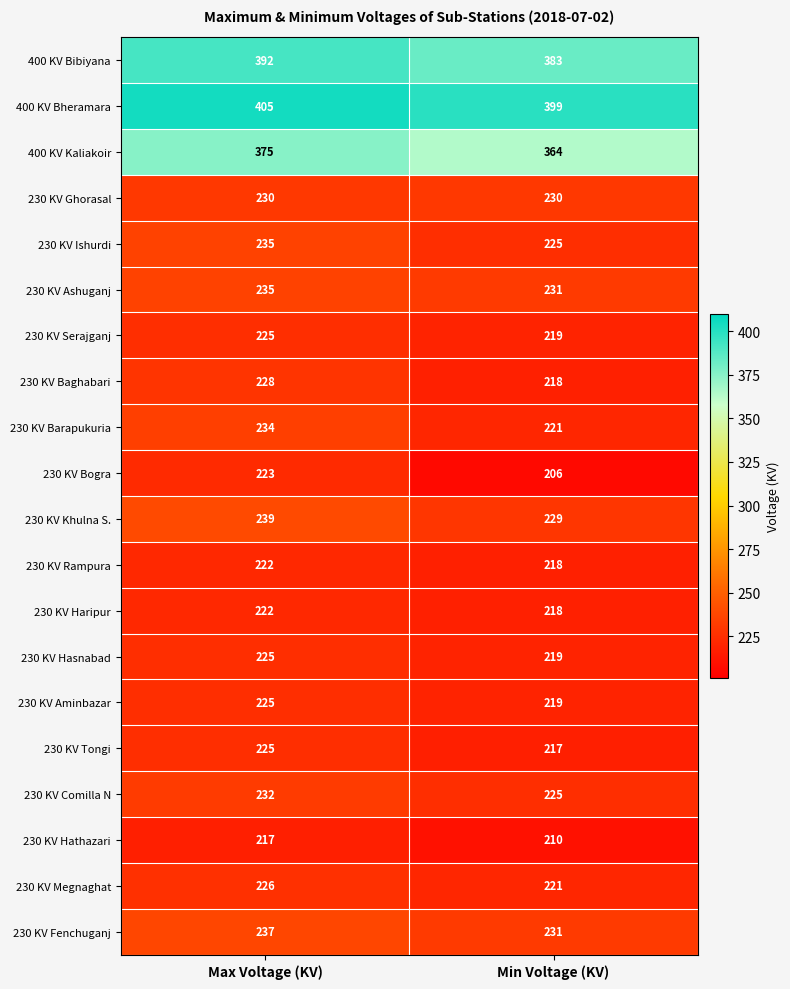

Is it true that 230 KV Khulna S. equals 239 at Max Voltage (KV)?

True